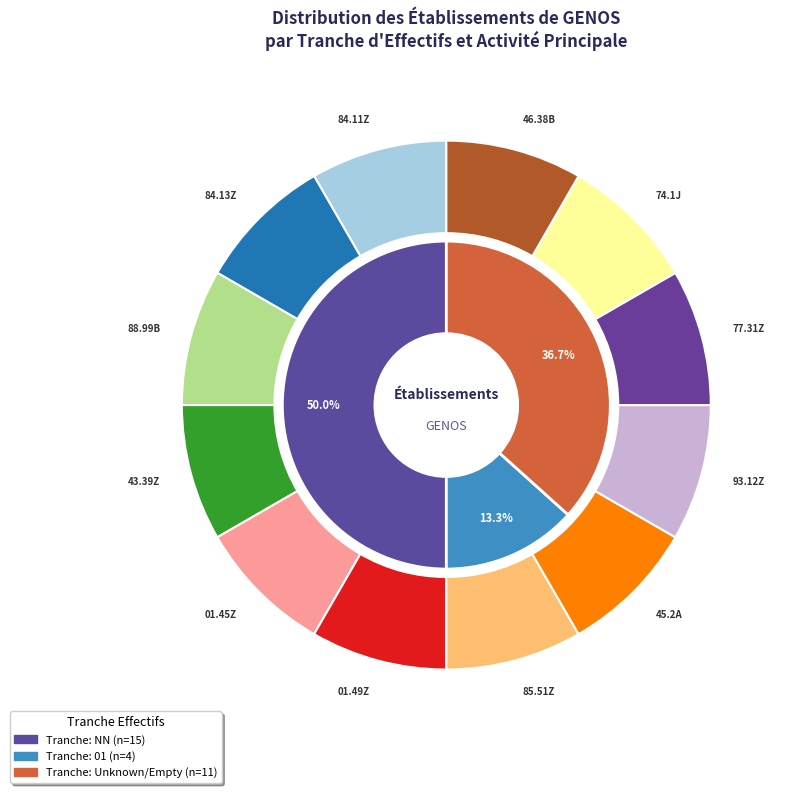

Rank the categories by value from highest to lowest.

NN, , 01